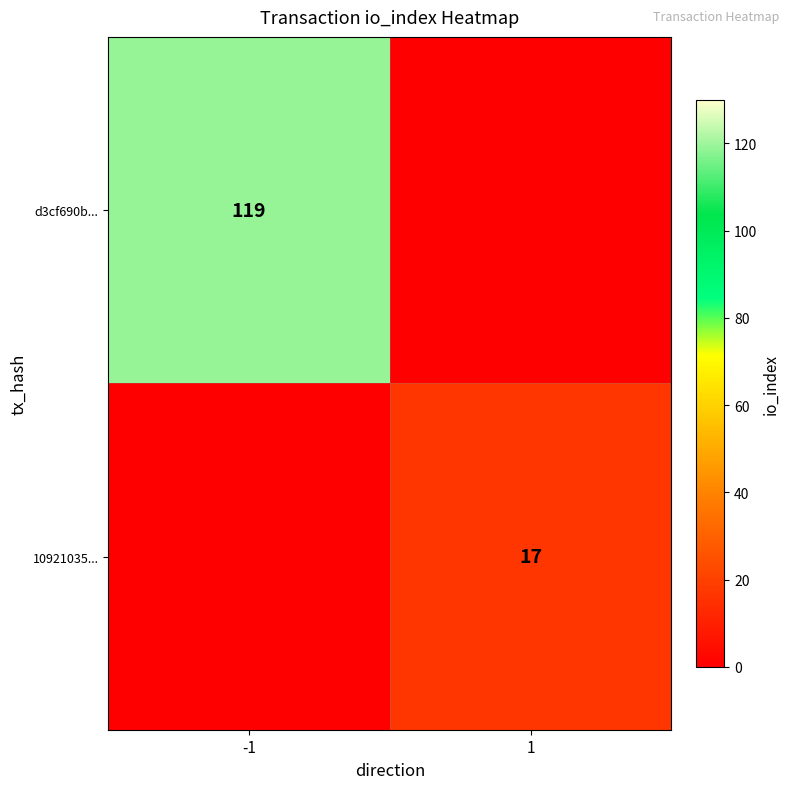

The value of d3cf690b... at -1 is 173. True or false?

False